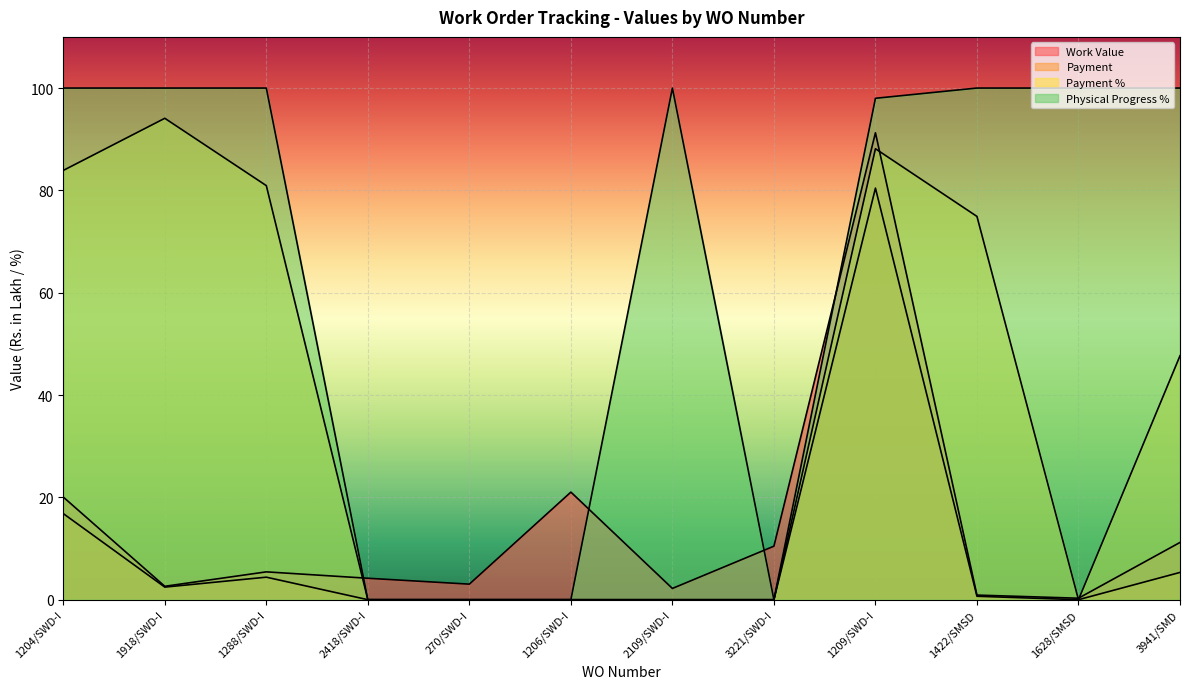

What is the average value of the Payment series?

9.2